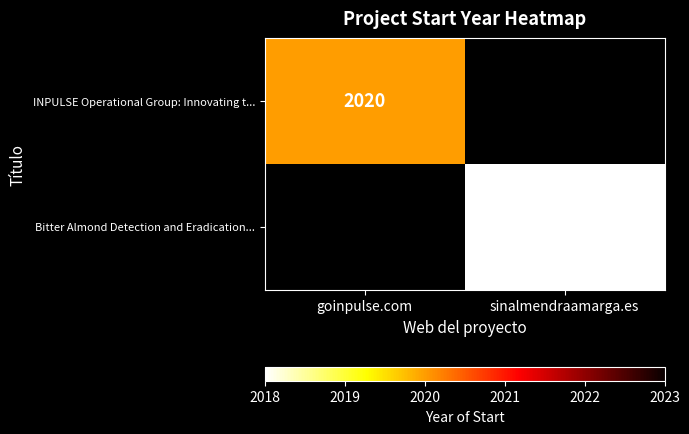

At which category does the chart reach its minimum across all series?

sinalmendraamarga.es